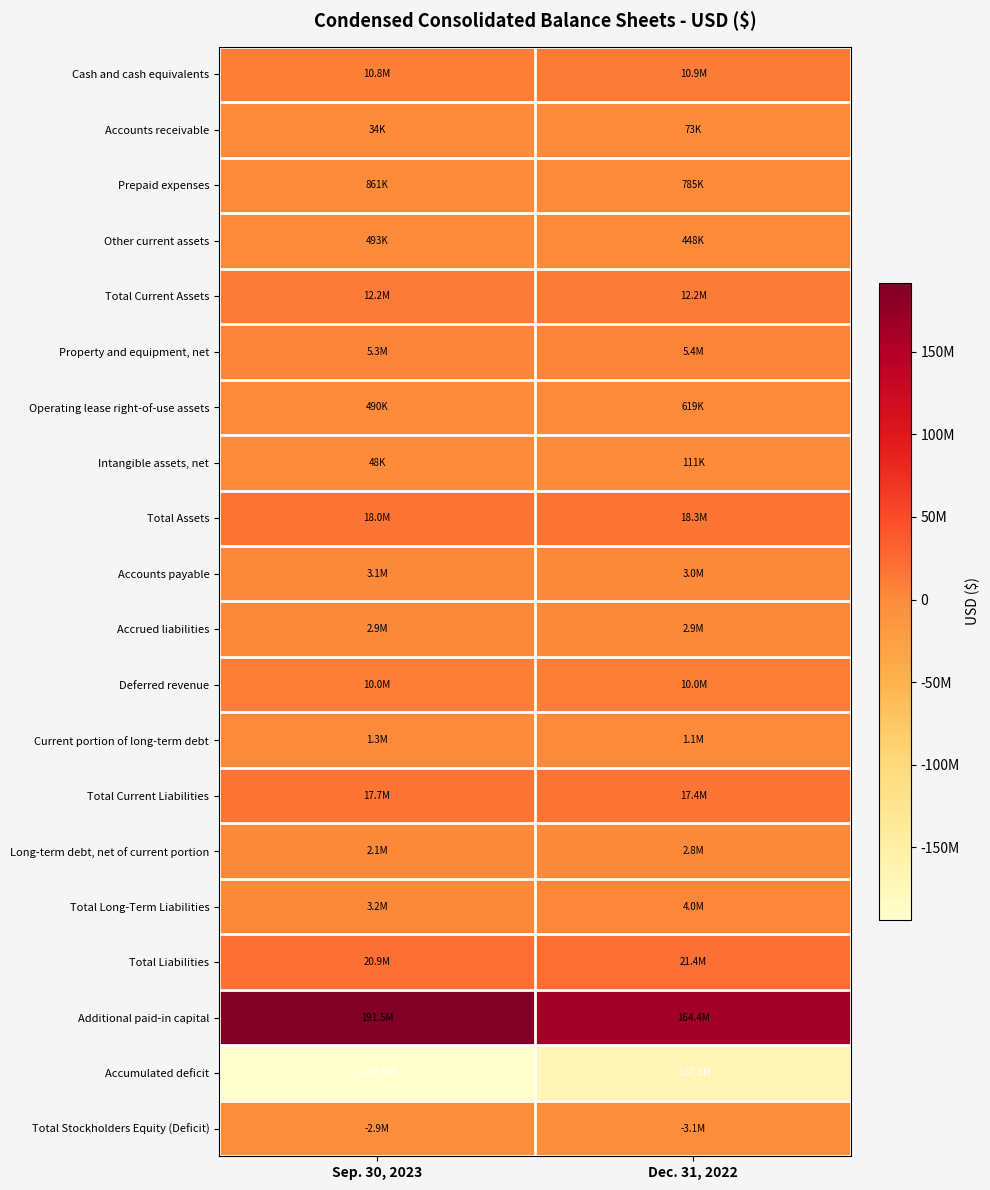

What is the total value across all series at Sep. 30, 2023?

104123190